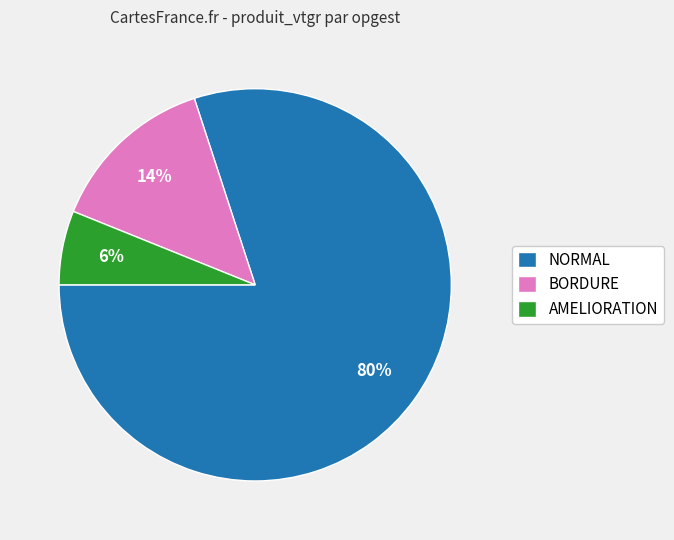

Which has a higher value, BORDURE or AMELIORATION?

BORDURE